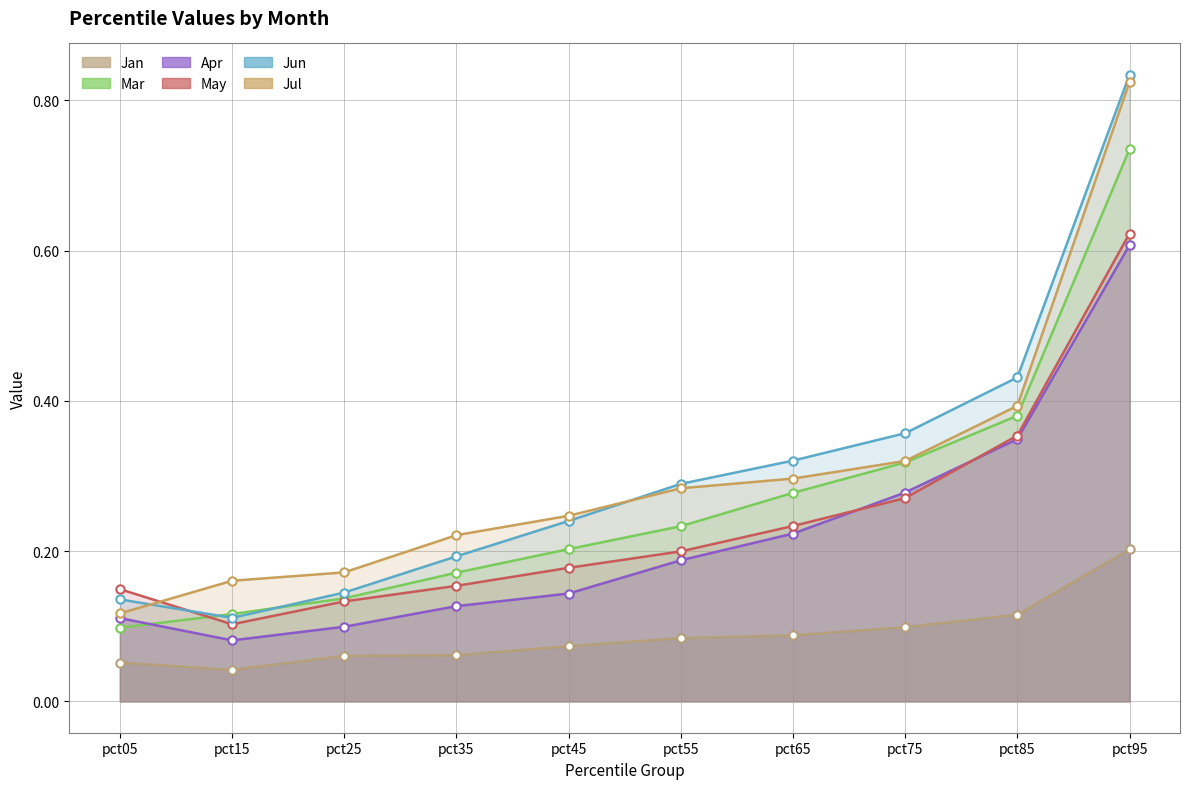

Does the chart display data point markers on the line(s)?

Yes